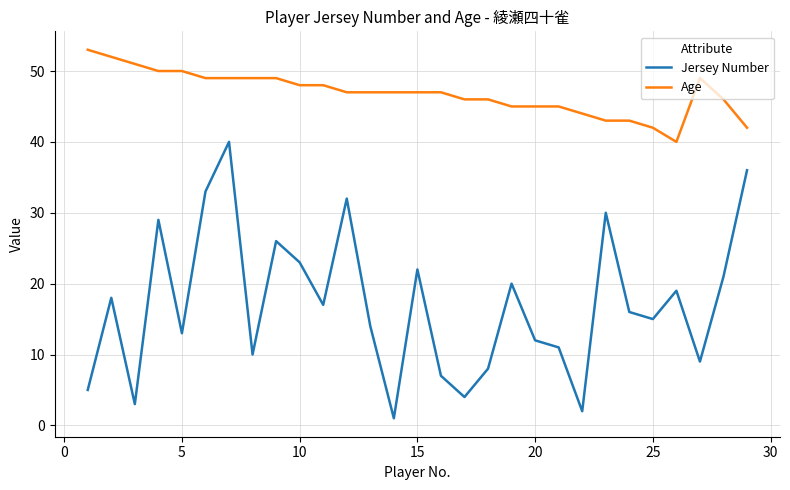

List the series in order of their peak value, highest first.

Age, Jersey Number